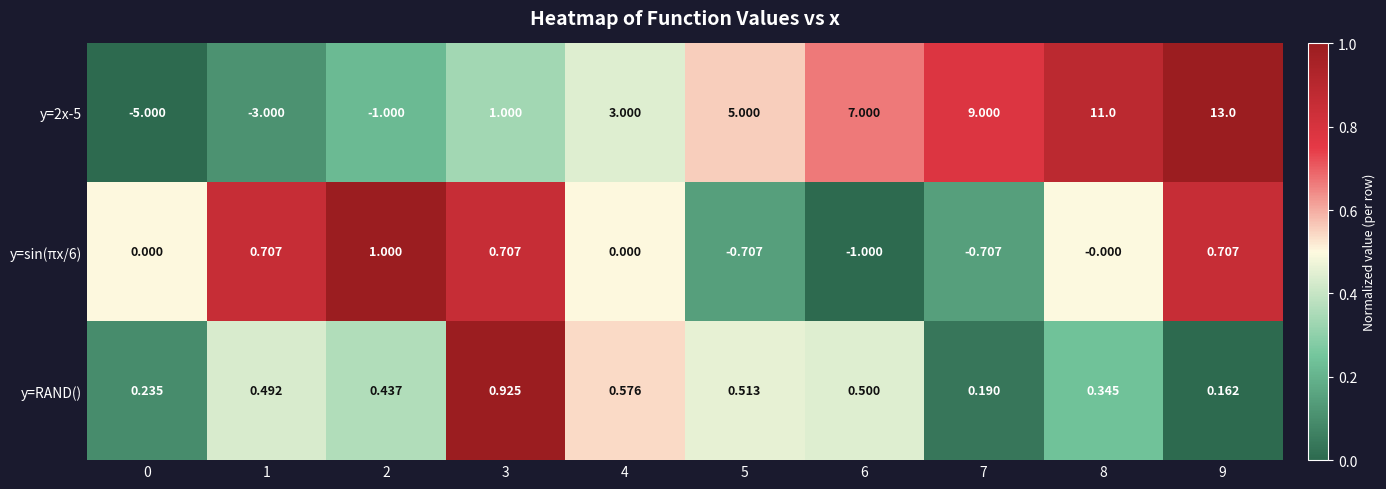

Is the value of y=RAND() at 5 greater than the value of y=2x-5 at 6?

No